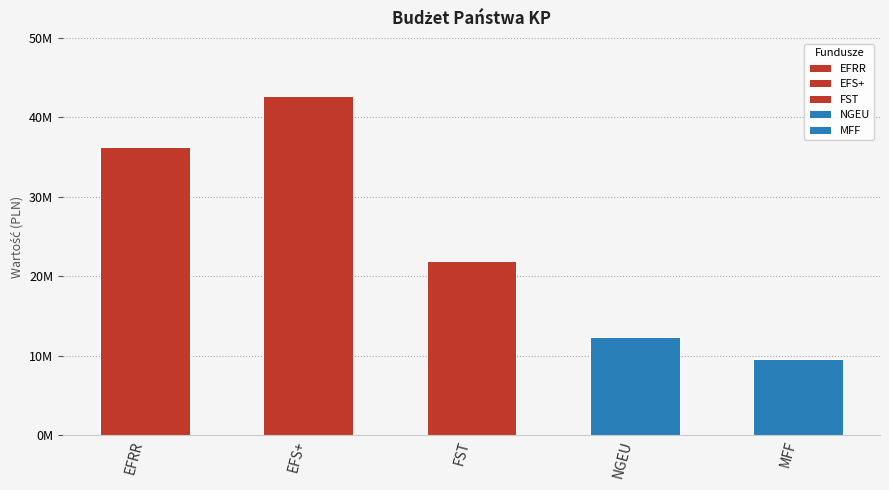

Which has a higher value, EFS+ or MFF?

EFS+